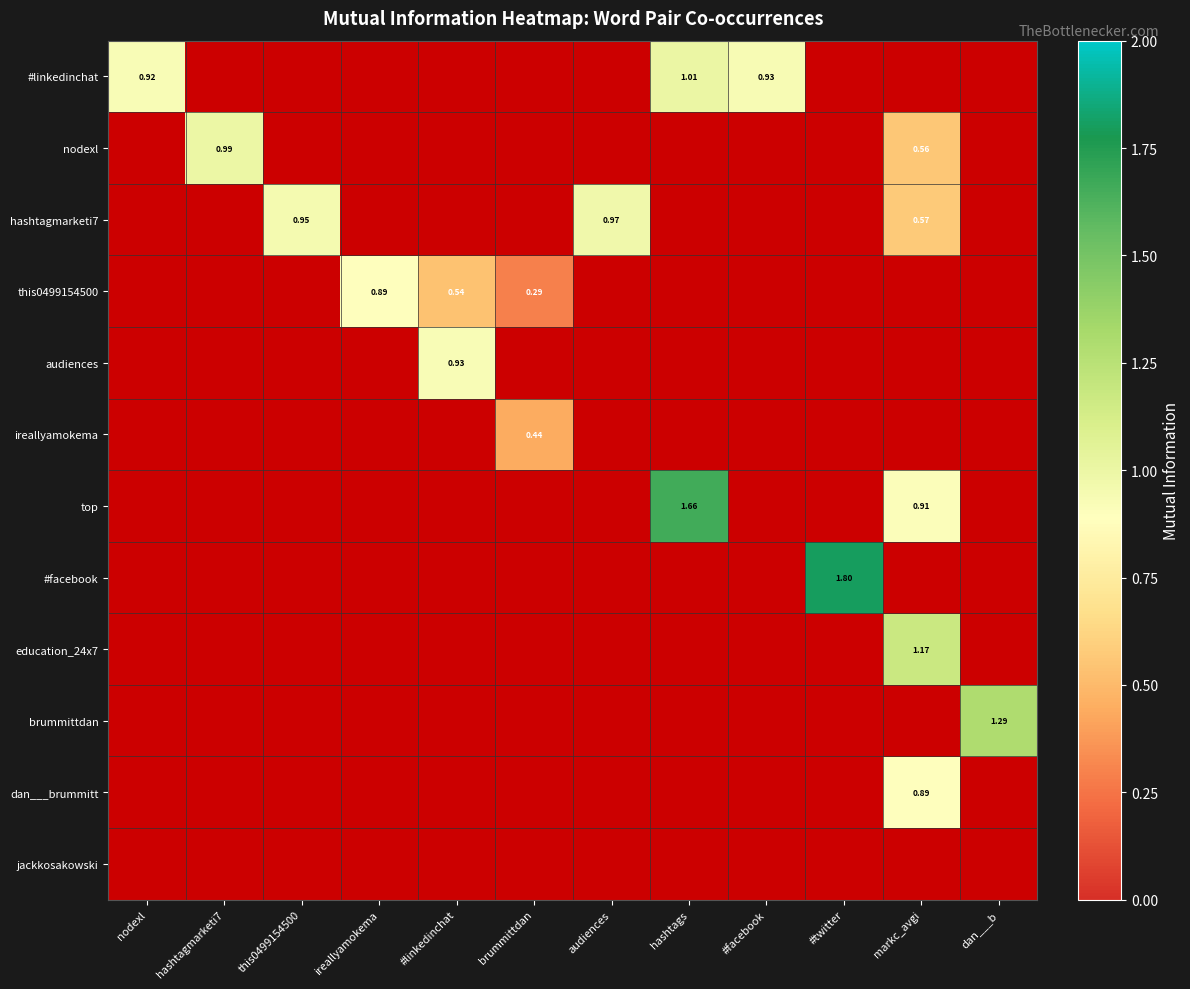

Which category has the lowest value across all series?

brummittdan